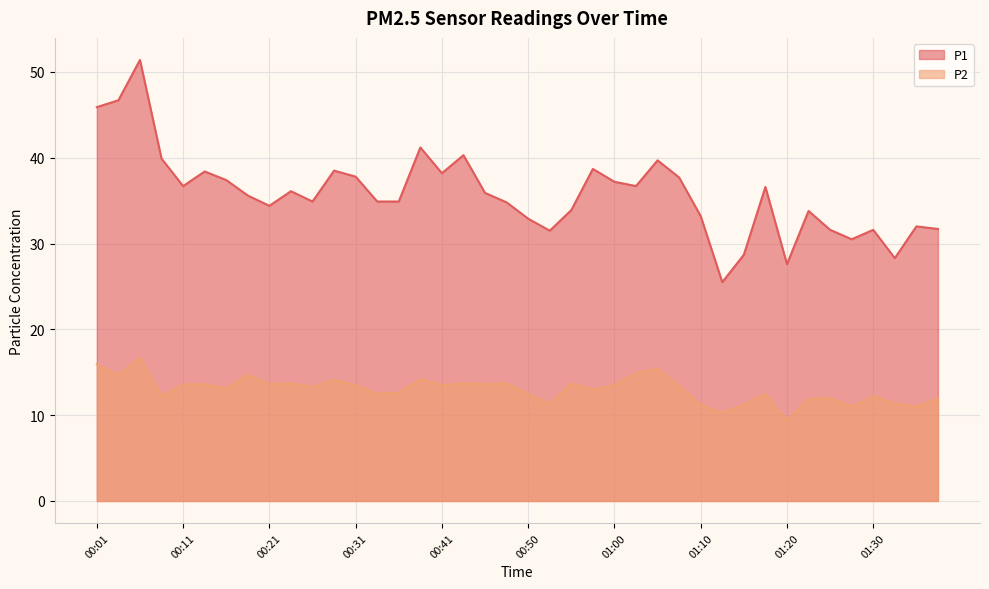

How many values in the P1 series are below 35?

19